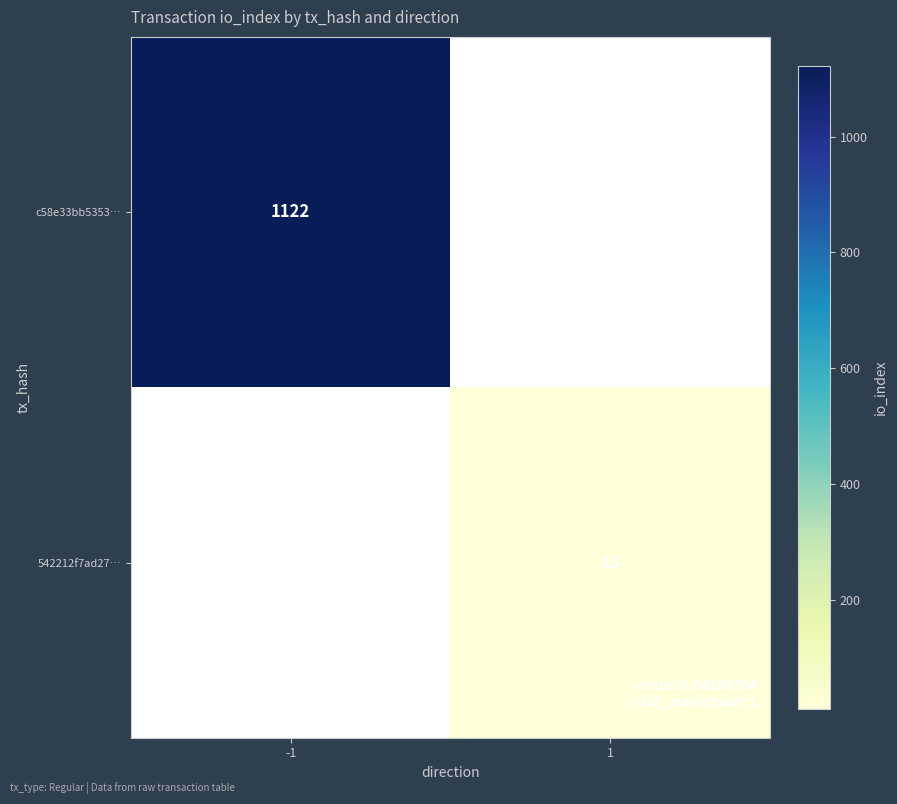

At which category does the chart reach its peak across all series?

-1